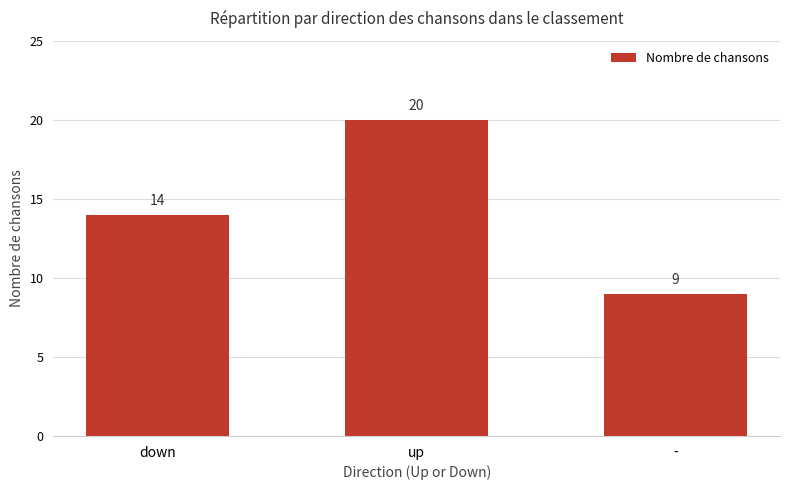

Which category has the lowest value across all series?

-